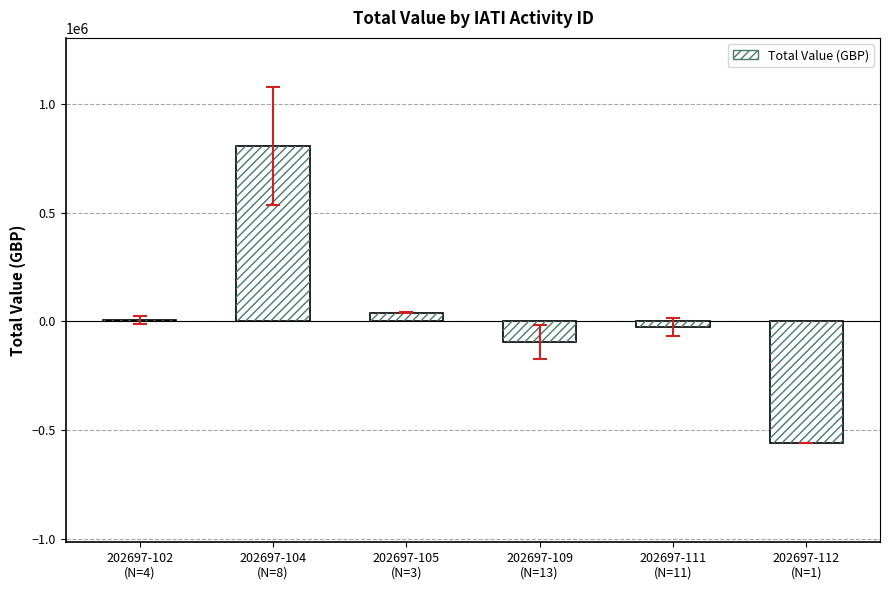

Reading right to left, transcribe all the data shown in this chart.

202697-112
(N=1)=-558425	202697-111
(N=11)=-28132	202697-109
(N=13)=-93980	202697-105
(N=3)=39896	202697-104
(N=8)=808316	202697-102
(N=4)=7465